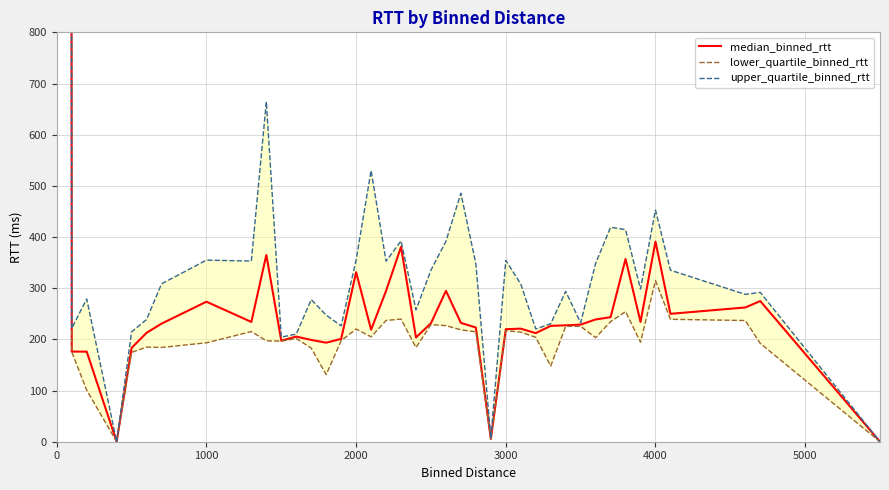

How many interior local valleys does the lower_quartile_binned_rtt series have?

10